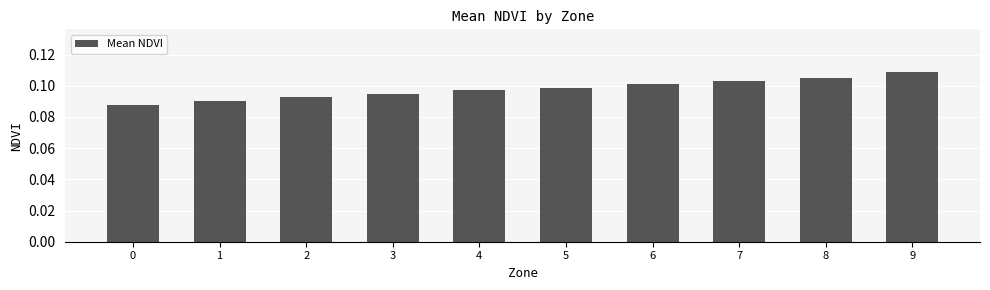

How many values are between 0 and 1?

10